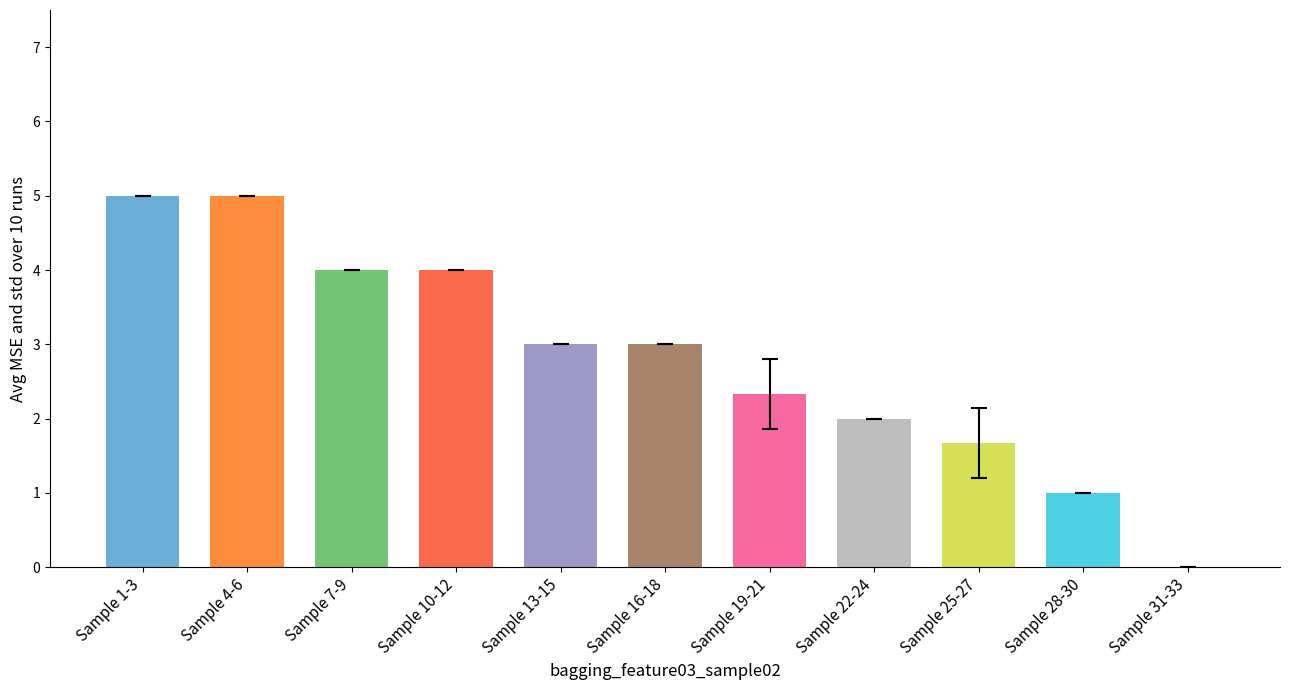

Reading left to right, extract all data points from this chart.

Sample 1-3=5.0	Sample 4-6=5.0	Sample 7-9=4.0	Sample 10-12=4.0	Sample 13-15=3.0	Sample 16-18=3.0	Sample 19-21=2.3	Sample 22-24=2.0	Sample 25-27=1.7	Sample 28-30=1.0	Sample 31-33=0.0